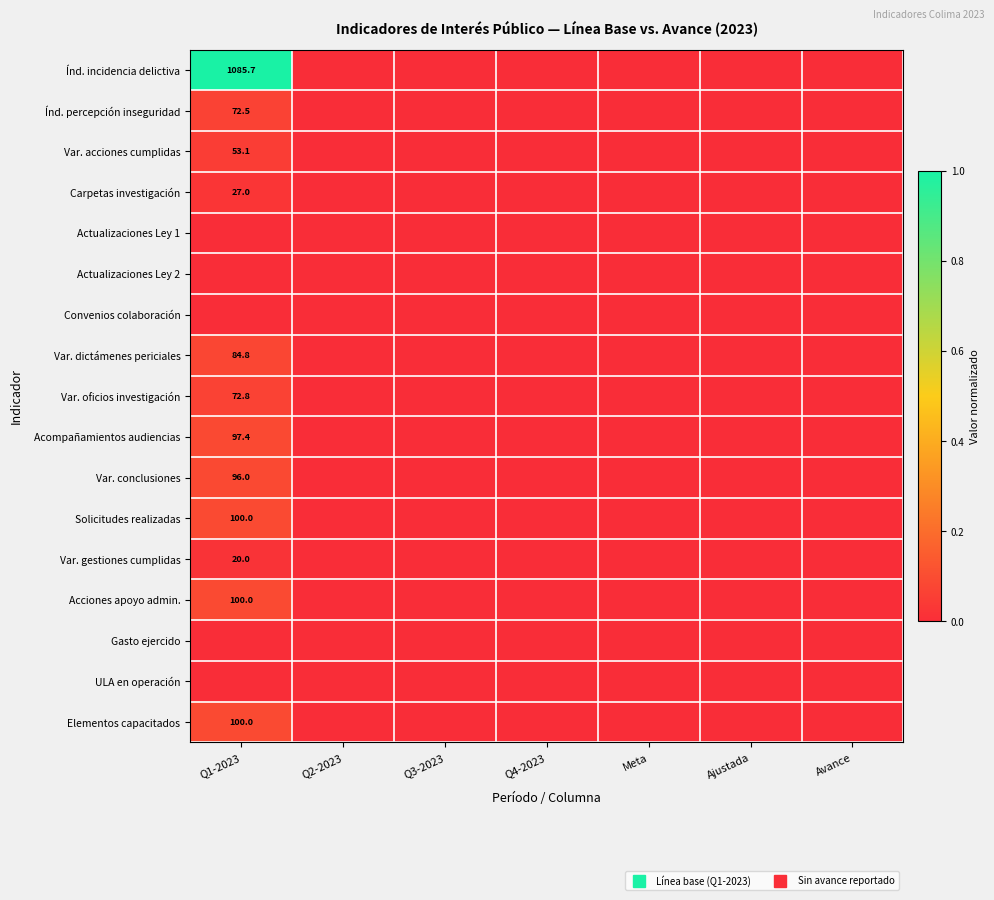

How many series are shown in this chart?

17